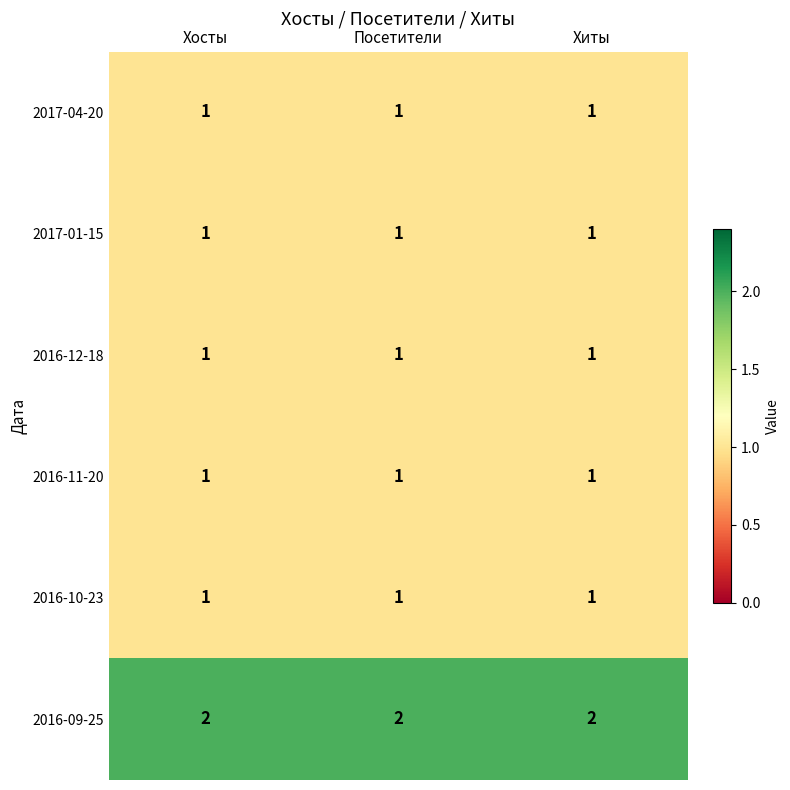

What is the sum of all 2016-11-20 values?

3